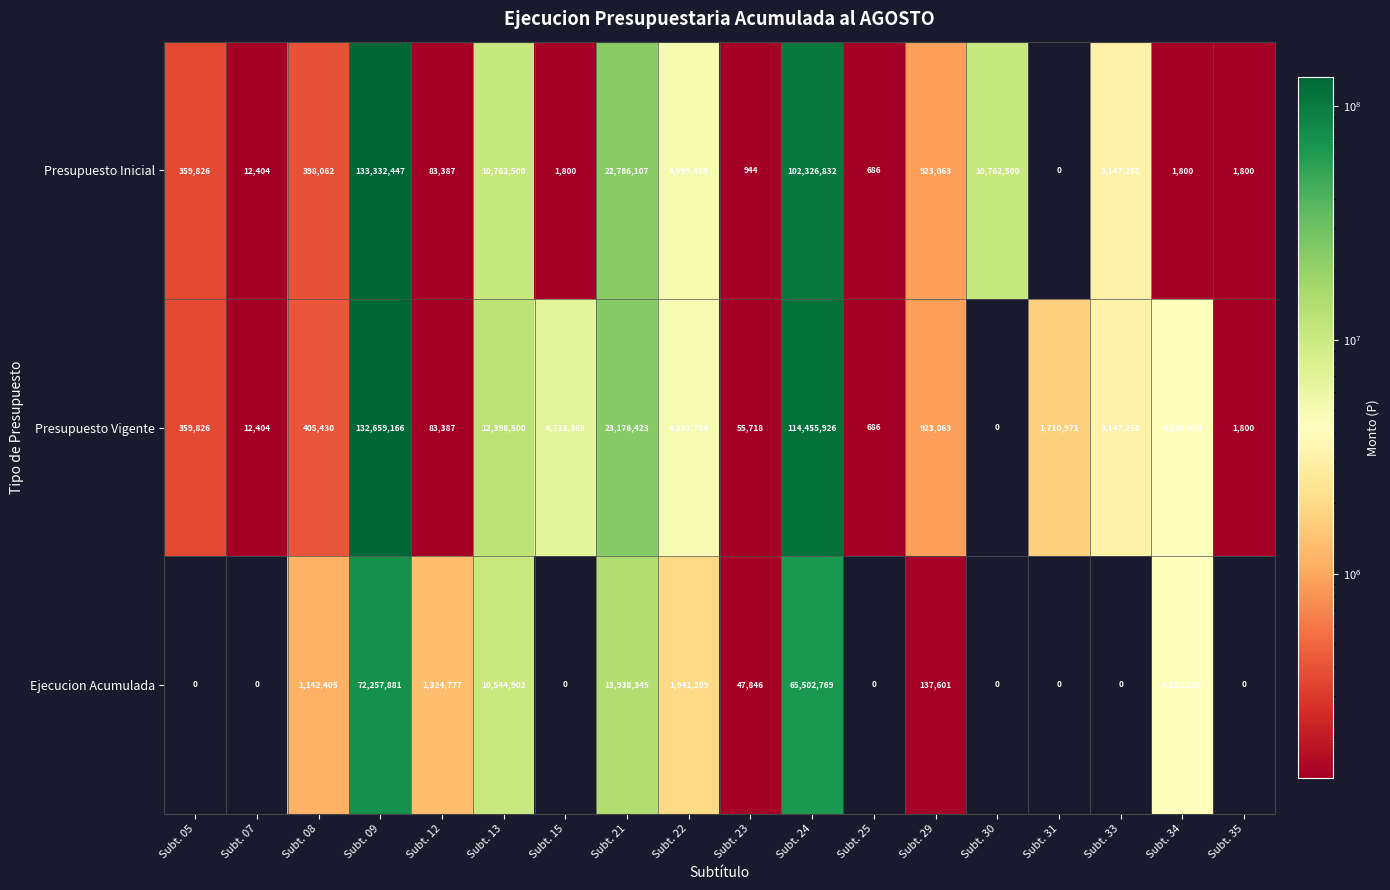

Is the value of Presupuesto Inicial at Subt. 34 greater than the value of Ejecucion Acumulada at Subt. 12?

No